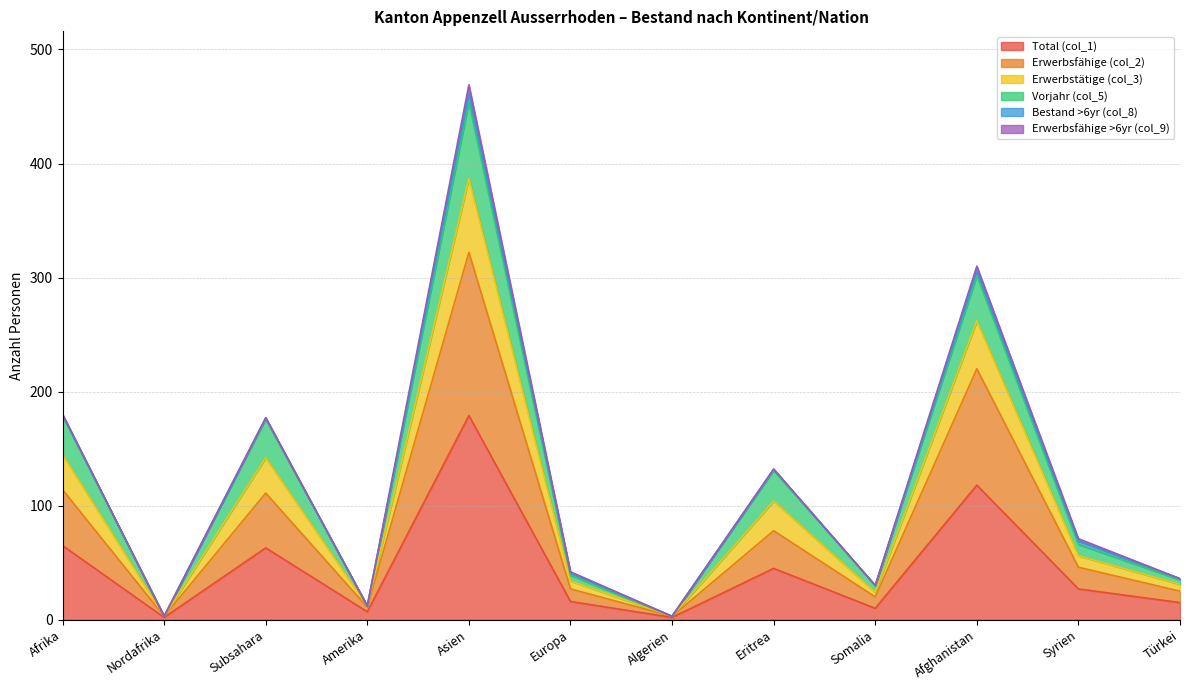

What is the value of the Erwerbsfähige (col_2) point at the 1st from the left?

114